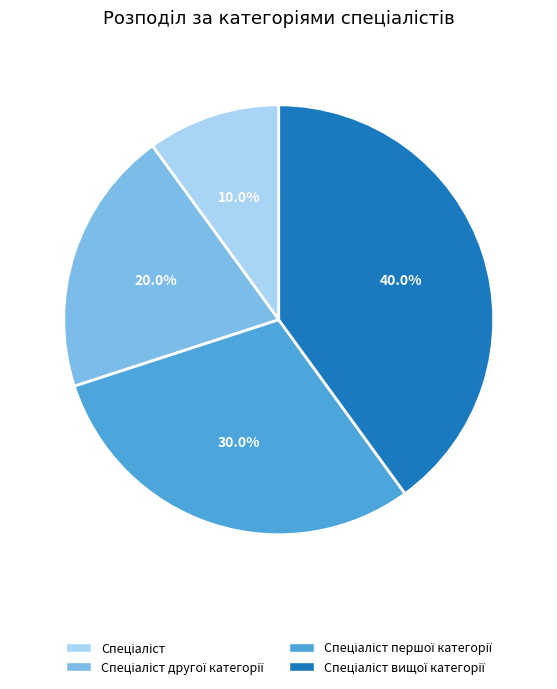

Does any single category account for the majority?

No